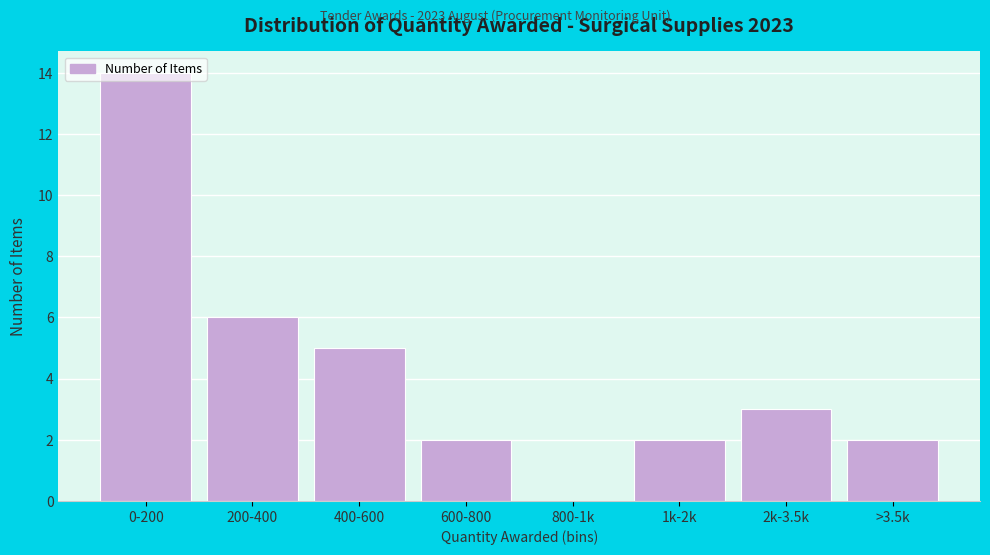

Approximately how many times larger is the value at 600-800 compared to 400-600?

0.4